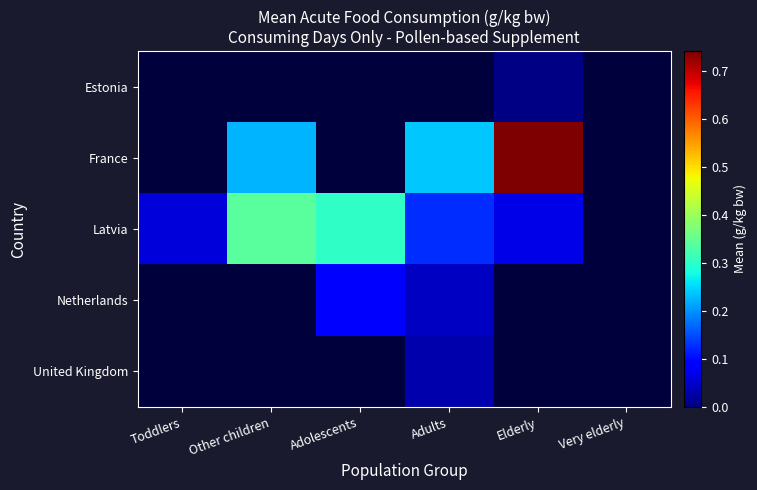

Reading left to right, transcribe all the data shown in this chart.

Estonia: Toddlers=0.0	Other children=0.0	Adolescents=0.0	Adults=0.0	Elderly=0.0	Very elderly=0.0
France: Toddlers=0.0	Other children=0.2	Adolescents=0.0	Adults=0.2	Elderly=0.7	Very elderly=0.0
Latvia: Toddlers=0.1	Other children=0.3	Adolescents=0.3	Adults=0.1	Elderly=0.1	Very elderly=0.0
Netherlands: Toddlers=0.0	Other children=0.0	Adolescents=0.1	Adults=0.0	Elderly=0.0	Very elderly=0.0
United Kingdom: Toddlers=0.0	Other children=0.0	Adolescents=0.0	Adults=0.0	Elderly=0.0	Very elderly=0.0